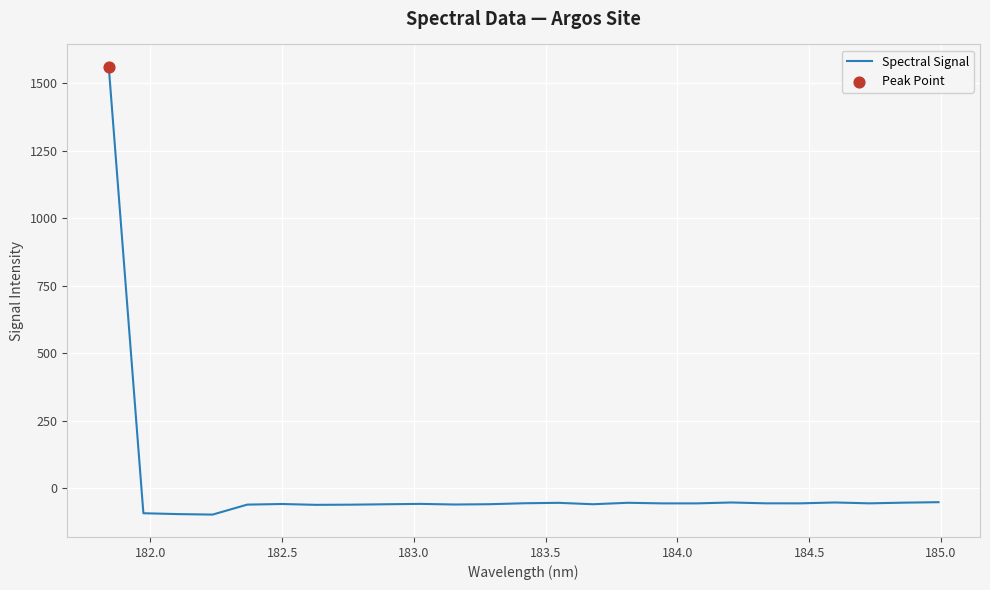

What is the greatest value displayed?

1561.6